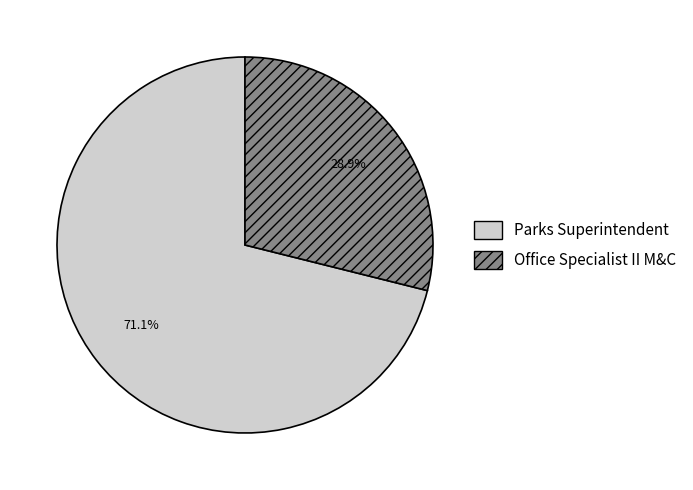

Count the number of slices in the pie.

2